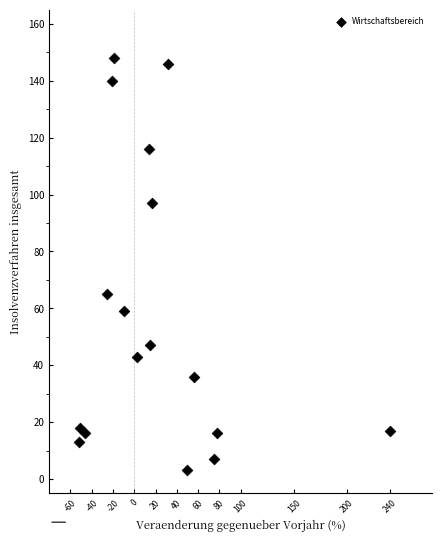

What Y value in the scatter plot is closest to 75?

65